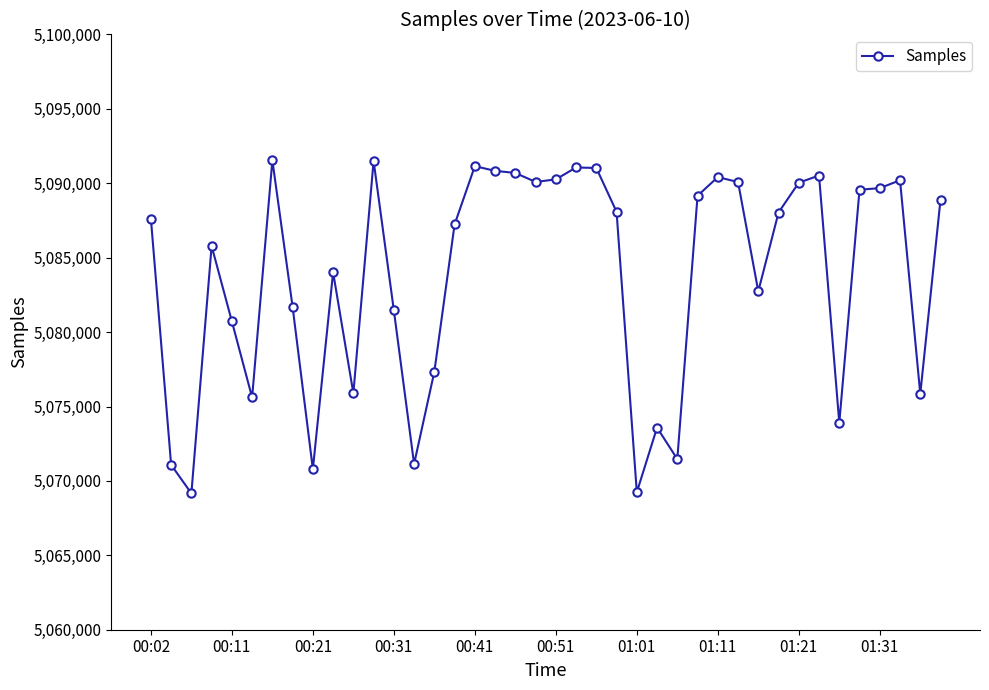

How many categories are shown in the chart?

40